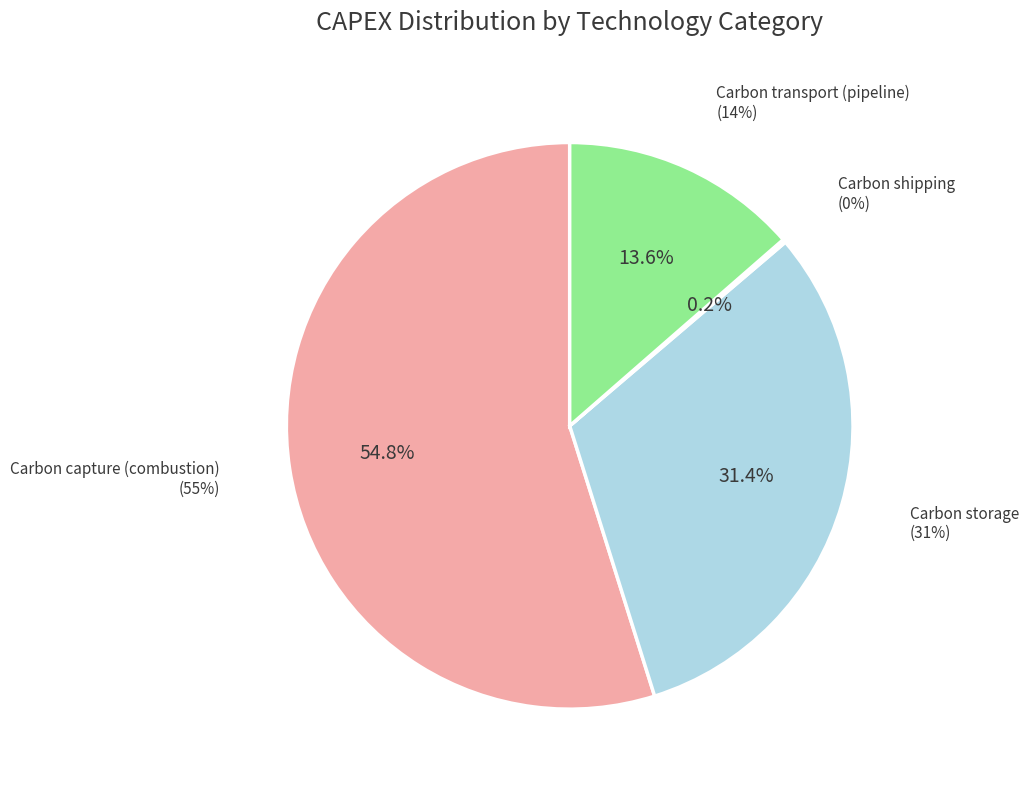

What is the majority slice?

Carbon capture (combustion)